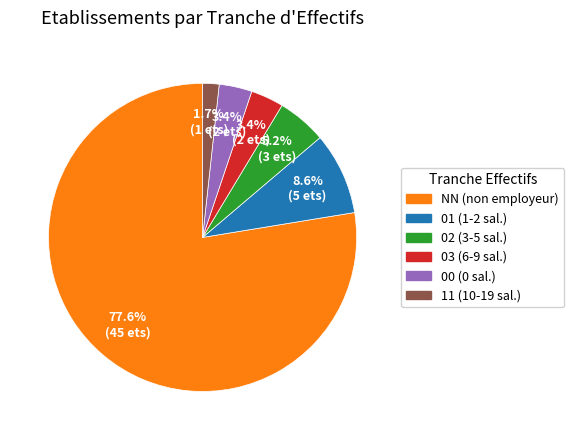

To the nearest percent, what is the combined percentage of NN and 00?

81%